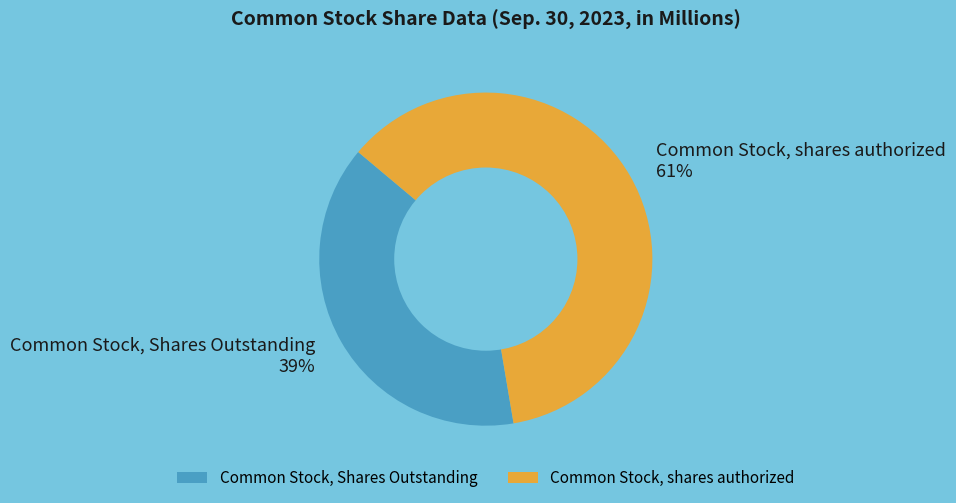

Does any single category account for the majority?

Yes